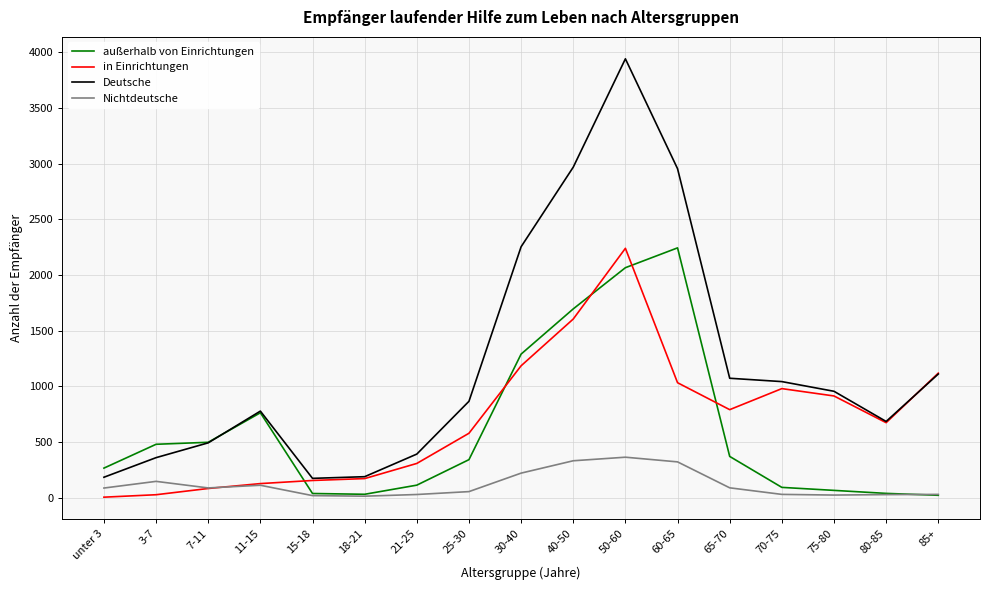

Between 18-21 and 75-80, which series saw the biggest shift?

Deutsche